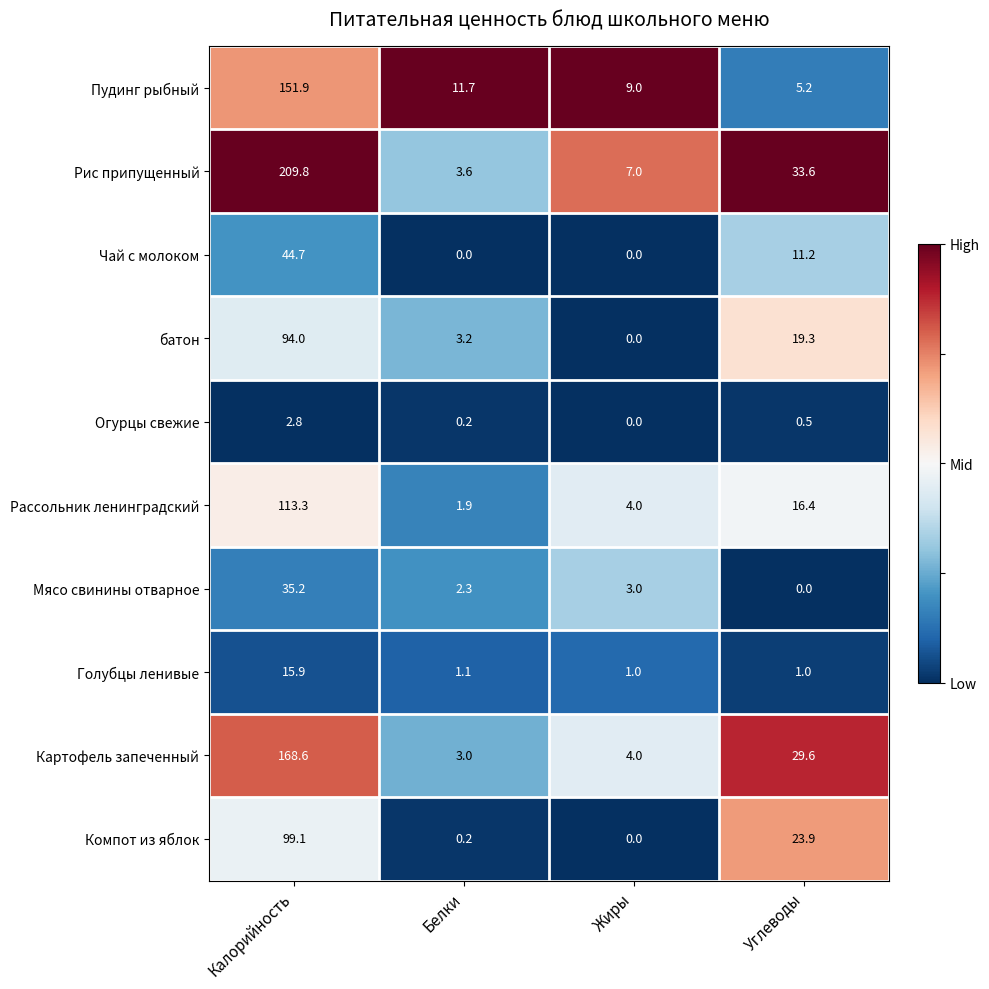

What is the difference between the Компот из яблок values at Белки and Калорийность?

98.9